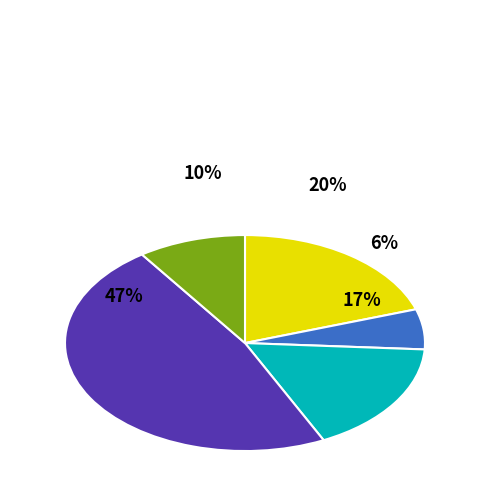

Does any single category account for the majority?

No